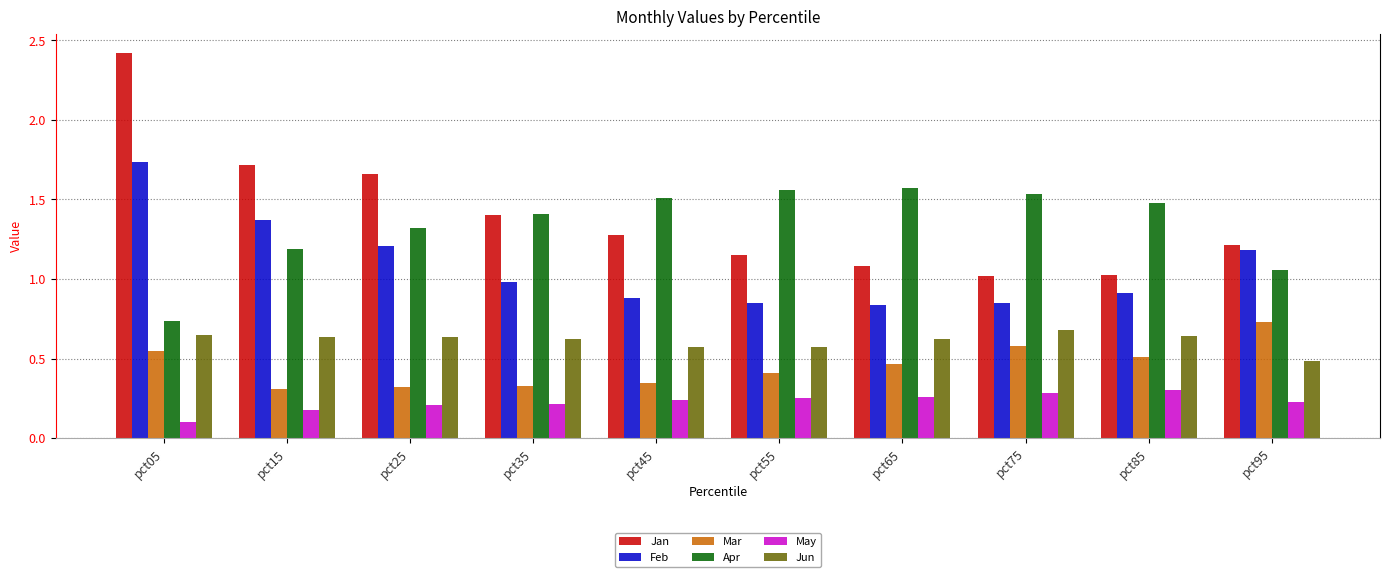

How many bars are there in each group?

6